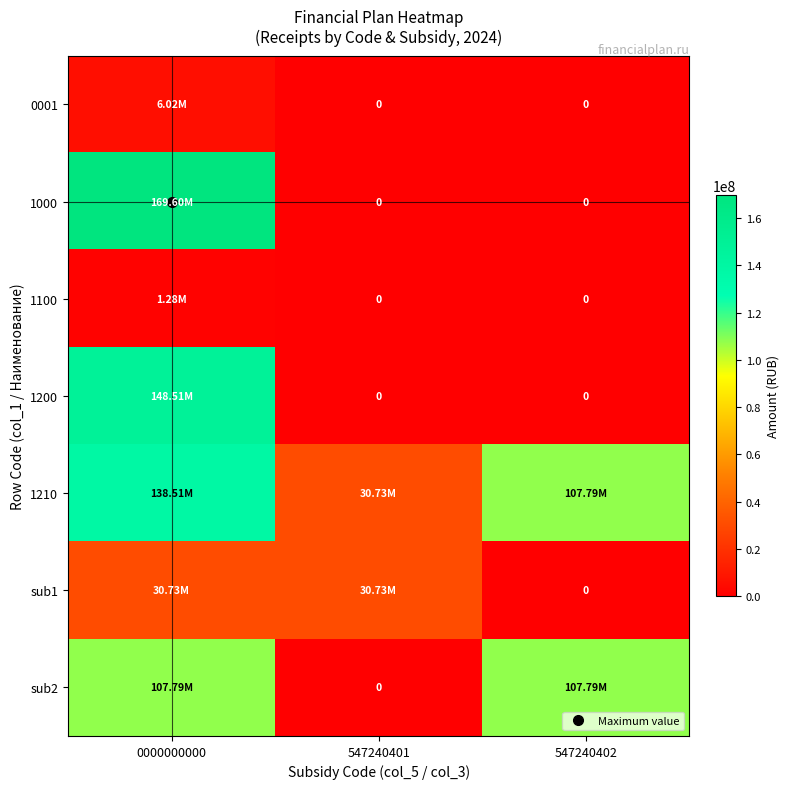

At how many categories does at least one series exceed 38099959?

2